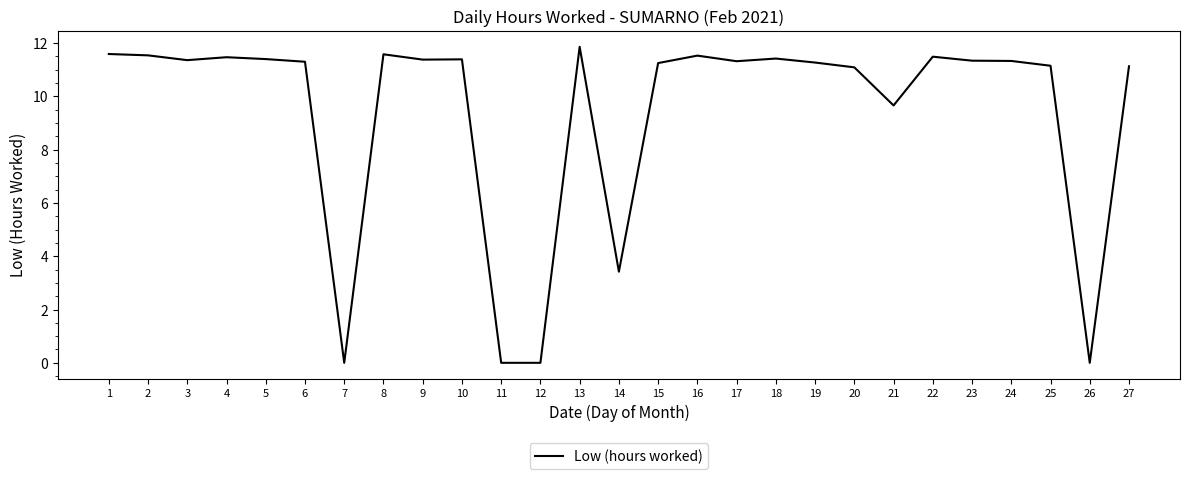

Which category has the highest value across all series?

13